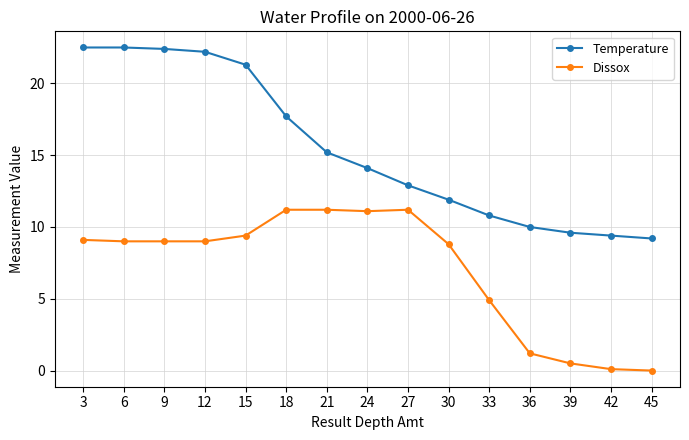

Reading left to right, what are all the values shown in this chart?

Temperature: 3=22.5	6=22.5	9=22.4	12=22.2	15=21.3	18=17.7	21=15.2	24=14.1	27=12.9	30=11.9	33=10.8	36=10.0	39=9.6	42=9.4	45=9.2
Dissox: 3=9.1	6=9.0	9=9.0	12=9.0	15=9.4	18=11.2	21=11.2	24=11.1	27=11.2	30=8.8	33=4.9	36=1.2	39=0.5	42=0.1	45=0.0